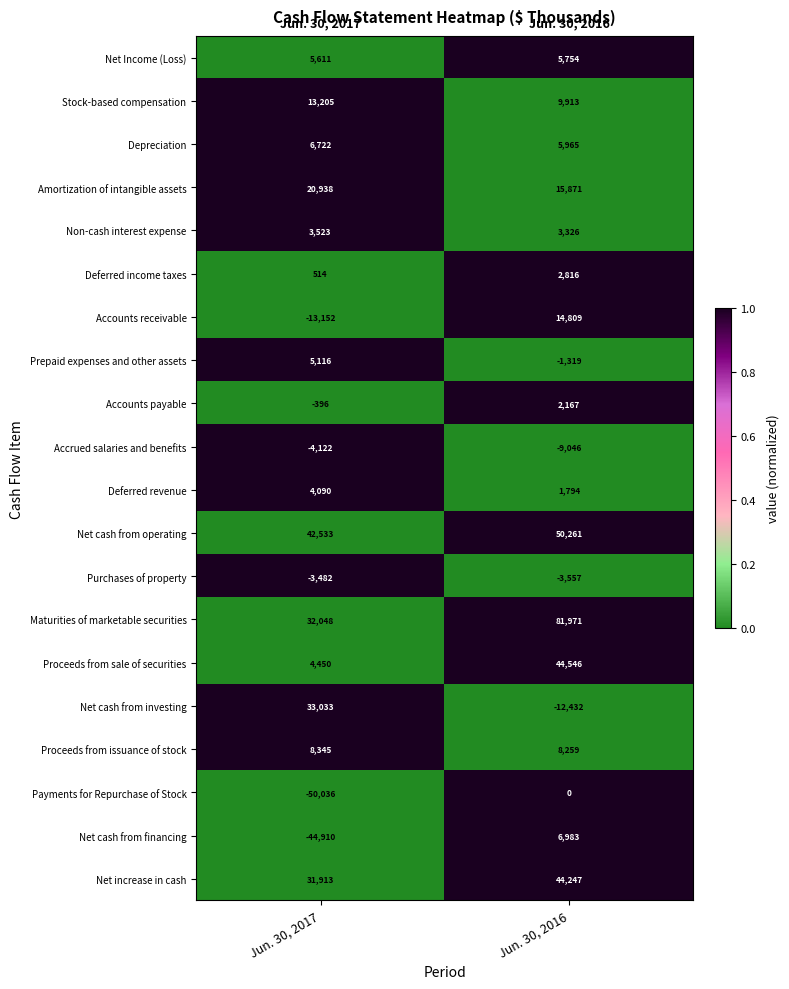

At which category is the sum across all series the highest?

Jun. 30, 2016